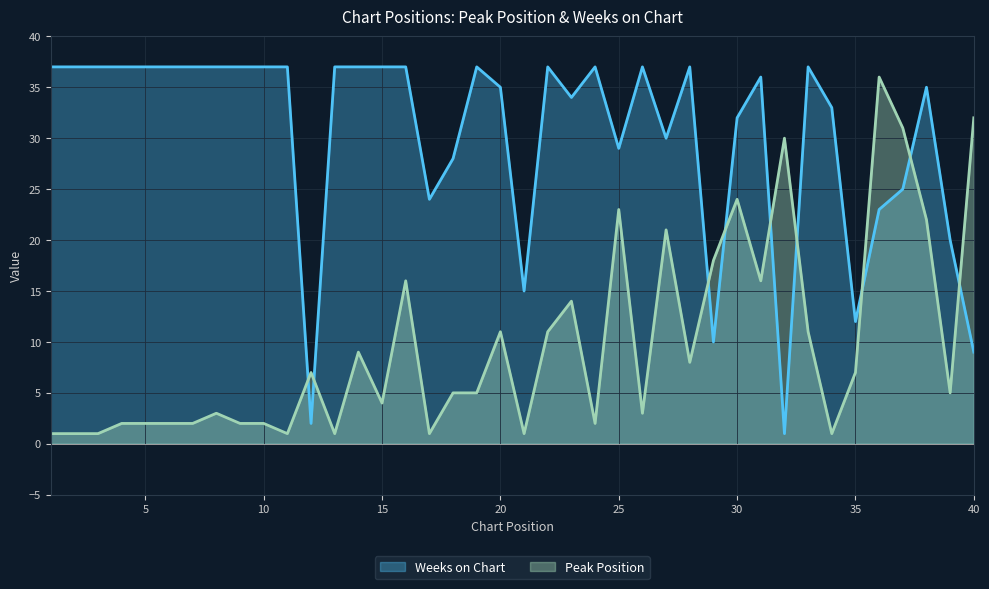

True or false: Weeks on Chart and Peak Position intersect in this chart.

True